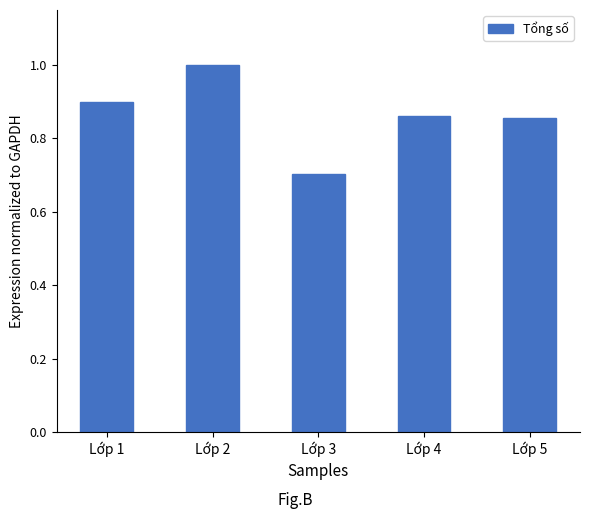

What is the sum of the values at Lớp 5 and Lớp 3?

1.6